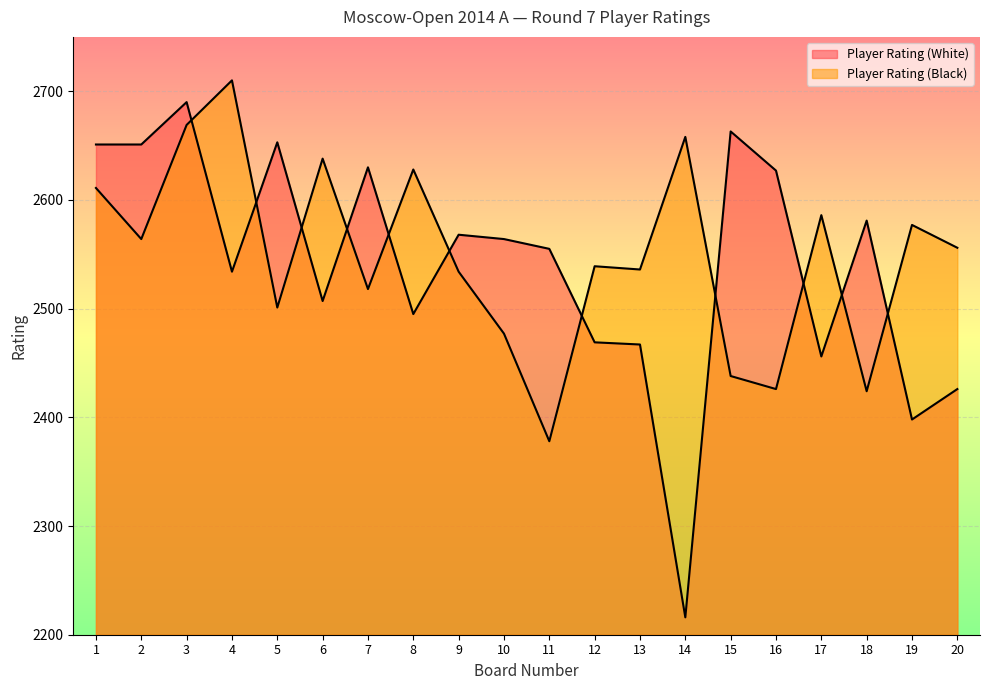

Reading left to right, what are all the values shown in this chart?

Player Rating (White): 1=2651	2=2651	3=2690	4=2534	5=2653	6=2507	7=2630	8=2495	9=2568	10=2564	11=2555	12=2469	13=2467	14=2216	15=2663	16=2627	17=2456	18=2581	19=2398	20=2426
Player Rating (Black): 1=2611	2=2564	3=2669	4=2710	5=2501	6=2638	7=2518	8=2628	9=2534	10=2477	11=2378	12=2539	13=2536	14=2658	15=2438	16=2426	17=2586	18=2424	19=2577	20=2556